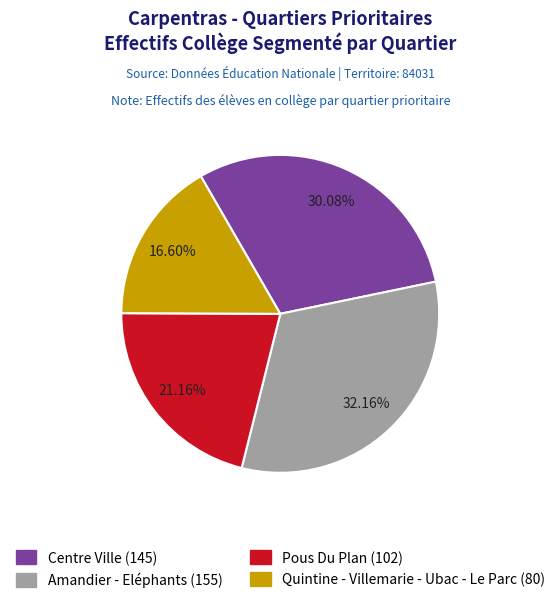

Is there any slice that represents more than half of the pie?

No